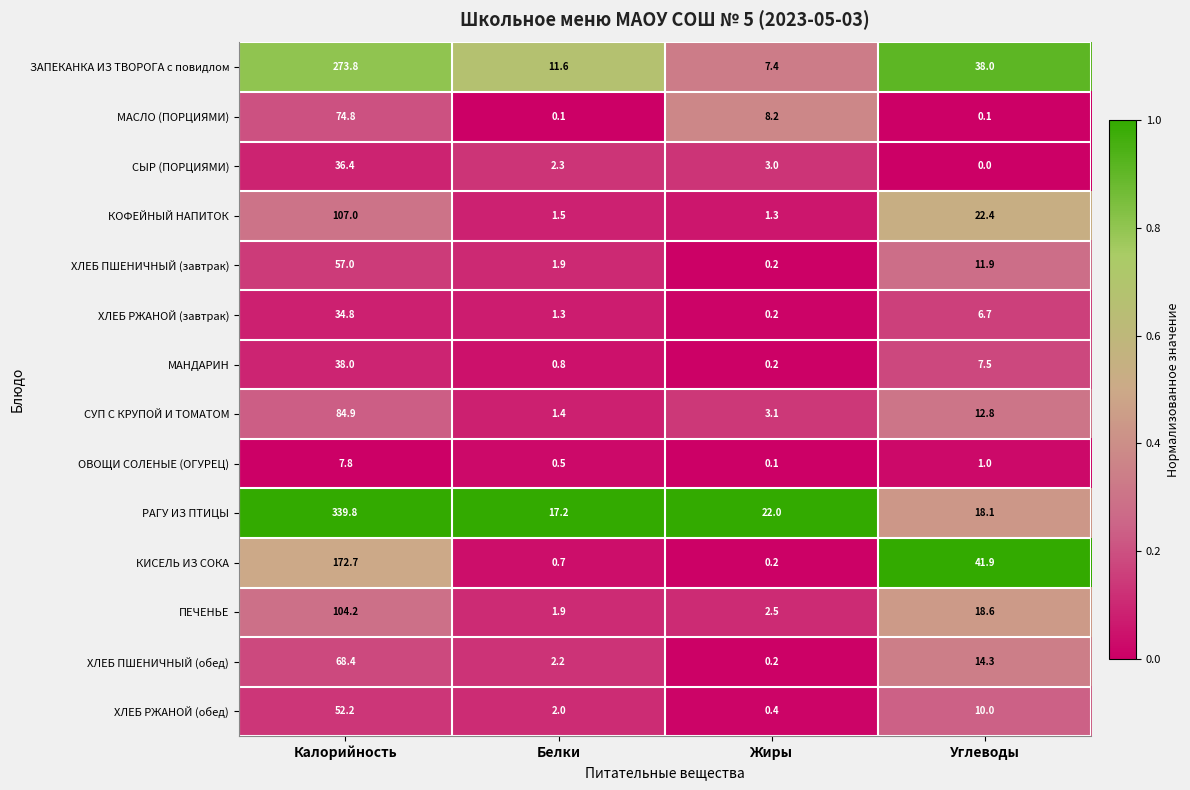

Read the ЗАПЕКАНКА ИЗ ТВОРОГА с повидлом value at Белки.

11.6